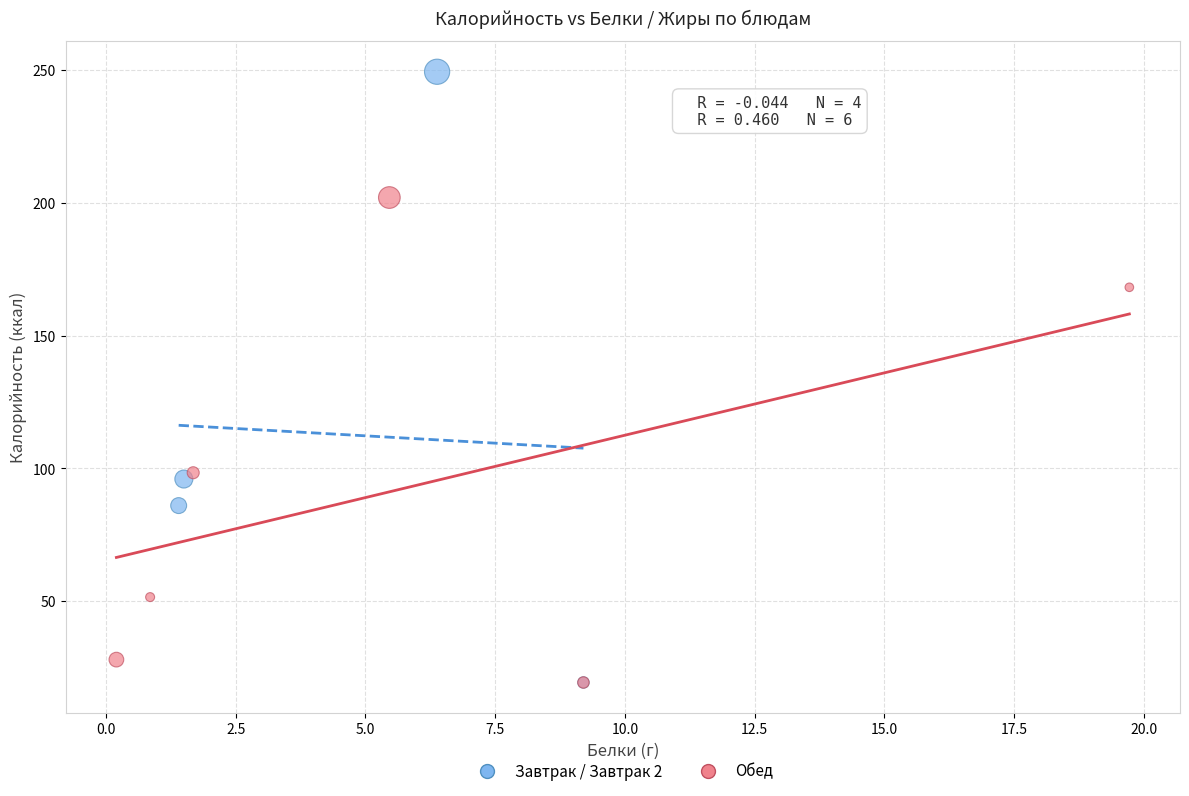

What are all the series names shown in the legend?

Завтрак / Завтрак 2, Обед